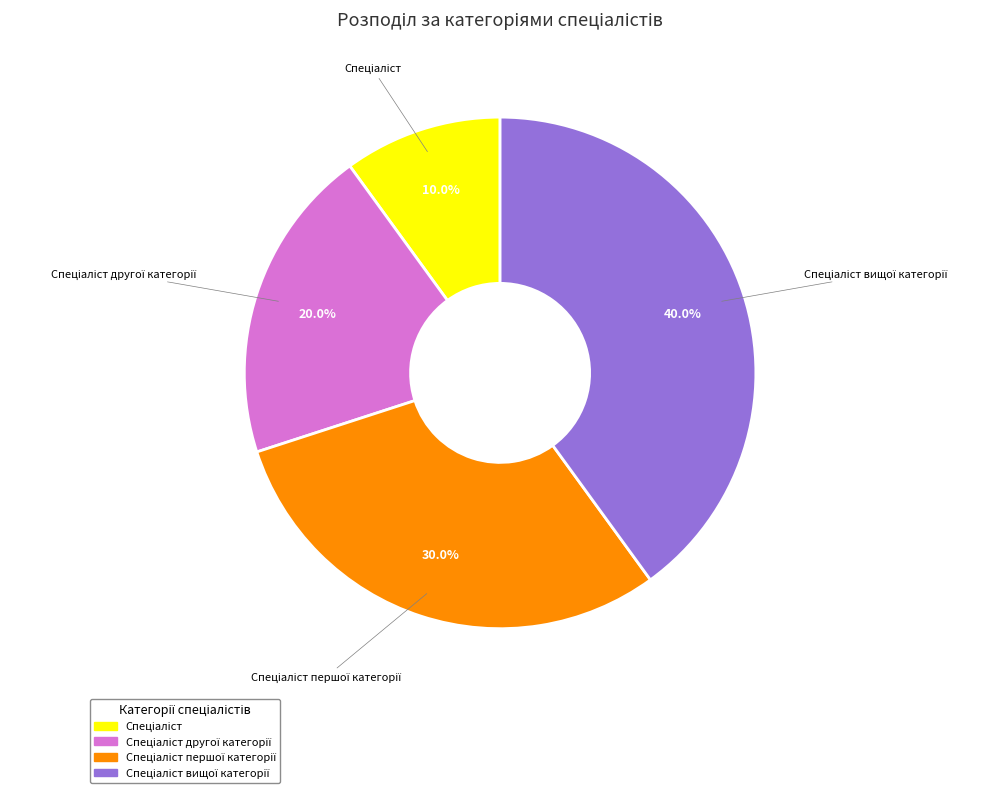

Is there any slice that represents more than half of the pie?

No